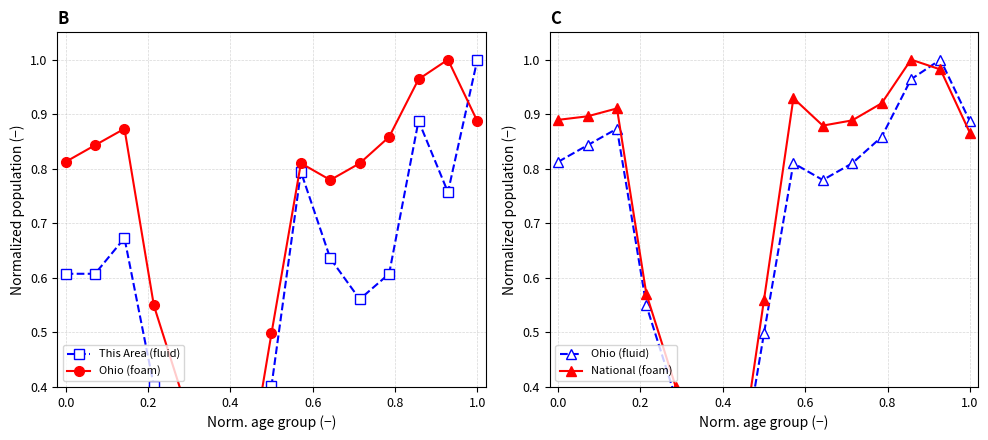

Is the value of This Area (fluid) at 8 greater than the value of Ohio (fluid) at 9?

Yes